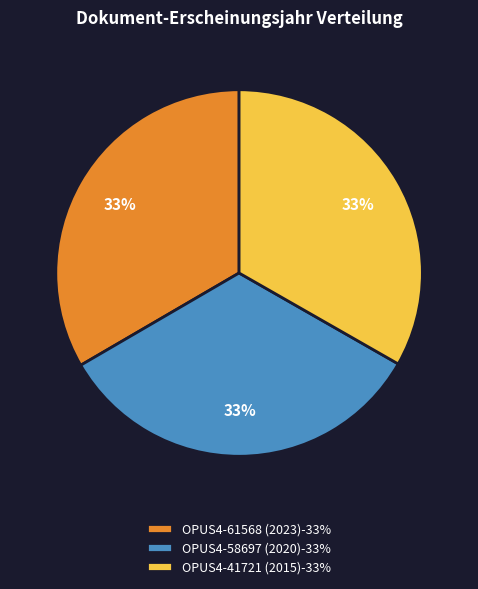

Do OPUS4-61568 (2023)-33% and OPUS4-41721 (2015)-33% together represent more than half of the pie?

Yes